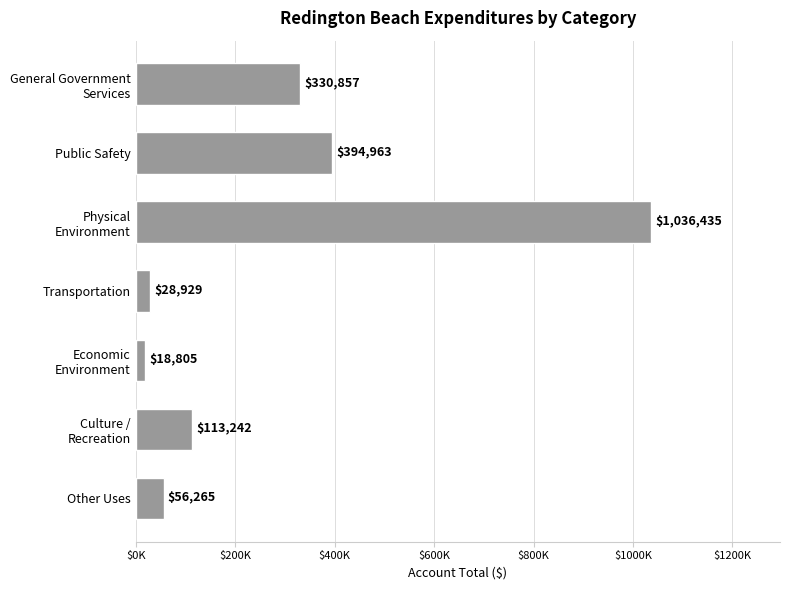

At which category does the chart reach its peak across all series?

Physical
Environment